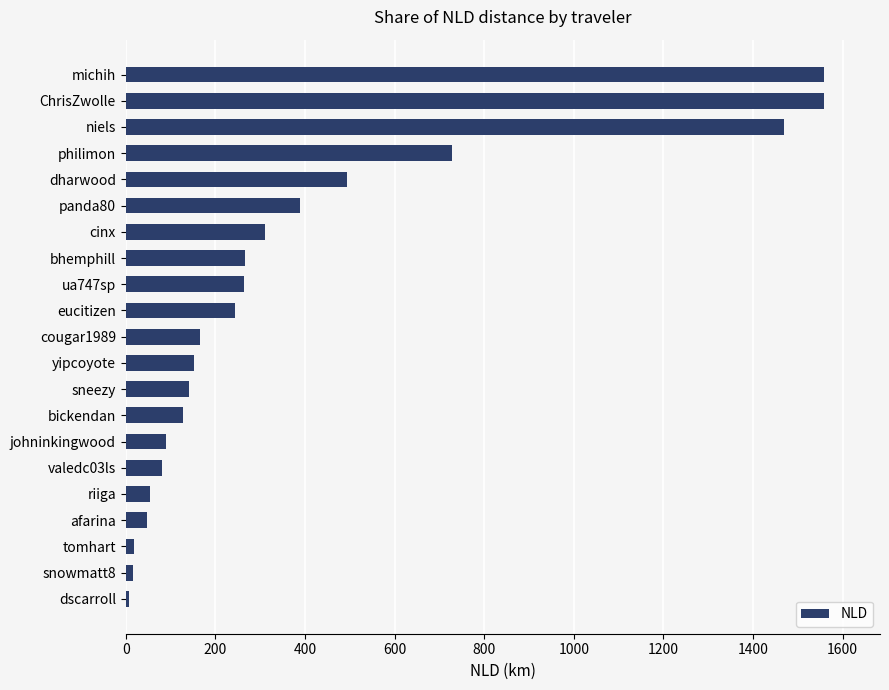

What is the ratio of the value at sneezy to the value at panda80?

0.4